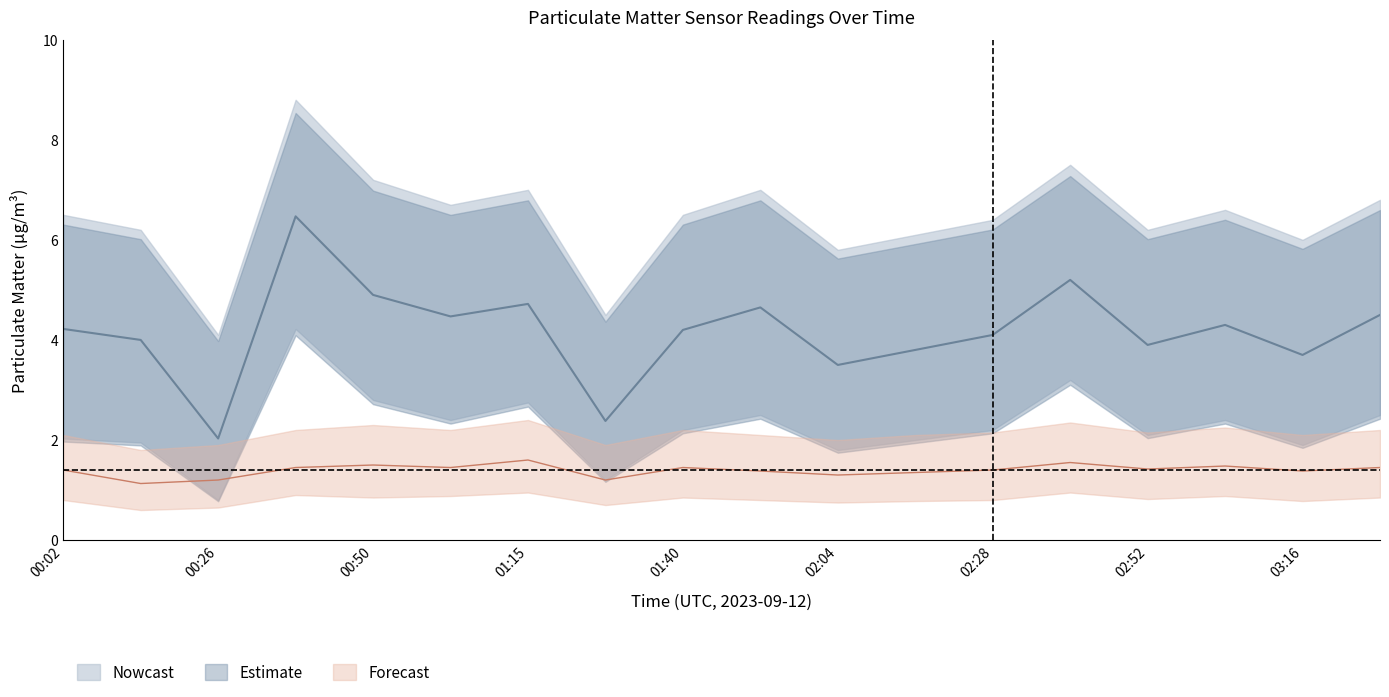

How many P2_lower values are between 0 and 1?

18